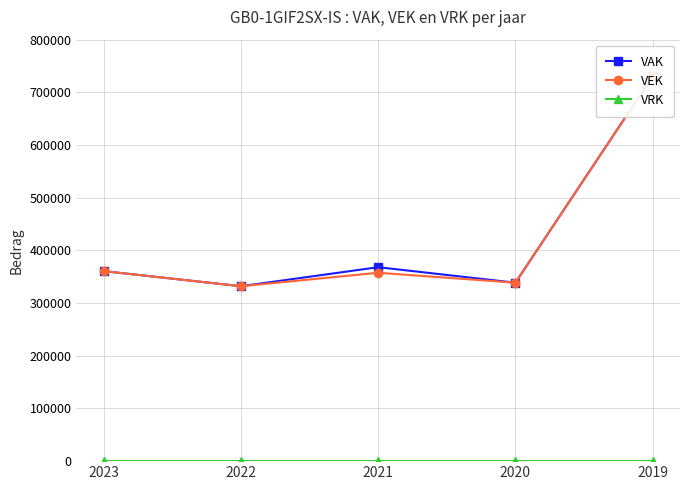

True or false: VEK has a value of 332009 at 2022.

True